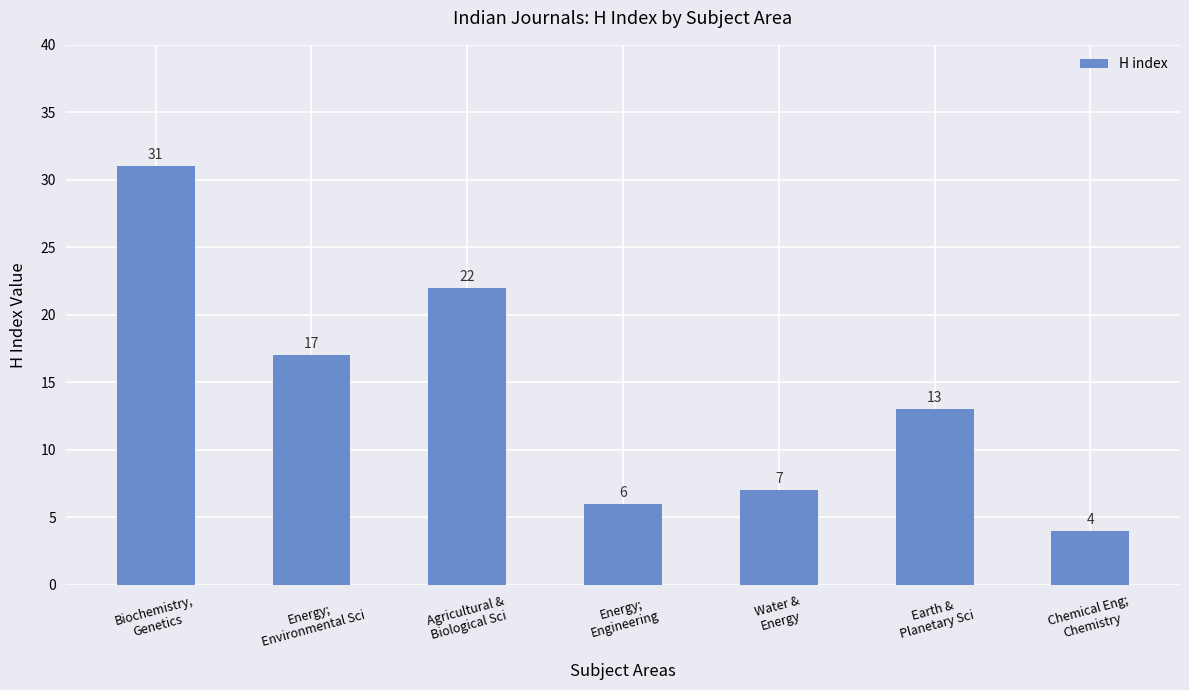

List the labels in order of value, largest first.

Biochemistry,
Genetics, Agricultural &
Biological Sci, Energy;
Environmental Sci, Earth &
Planetary Sci, Water &
Energy, Energy;
Engineering, Chemical Eng;
Chemistry